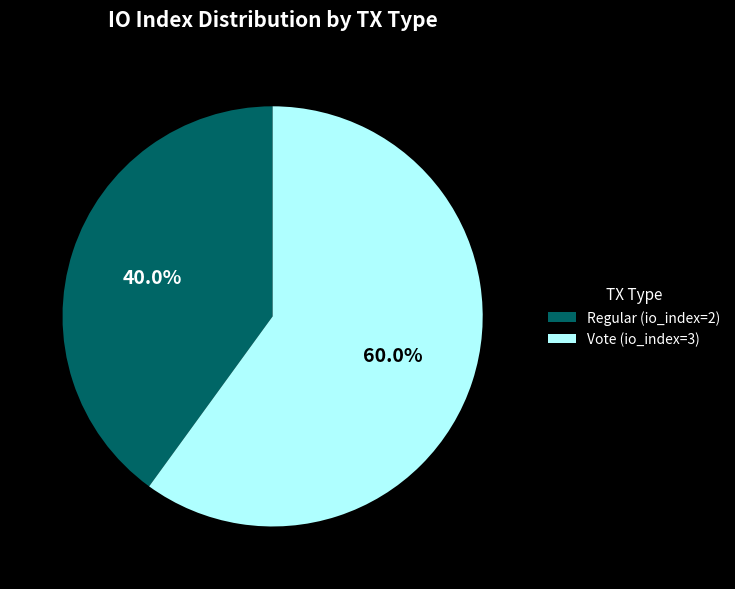

What is the majority slice?

Vote (io_index=3)